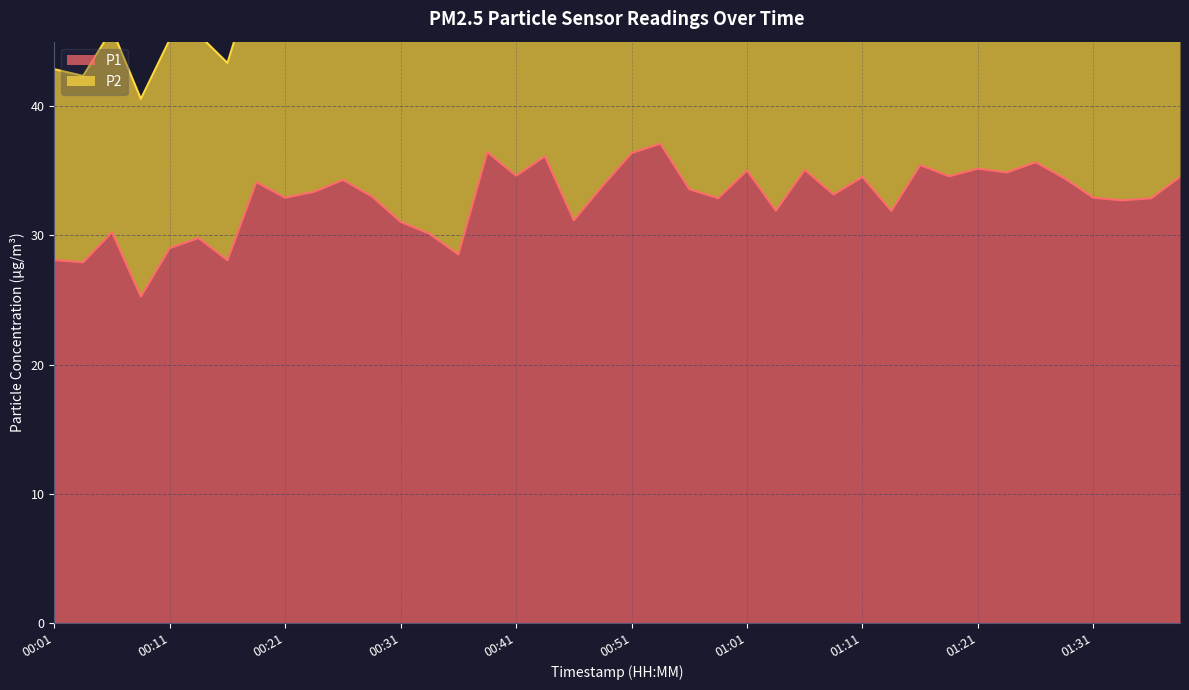

Is it true that P1 equals 34.6 at 00:41?

True